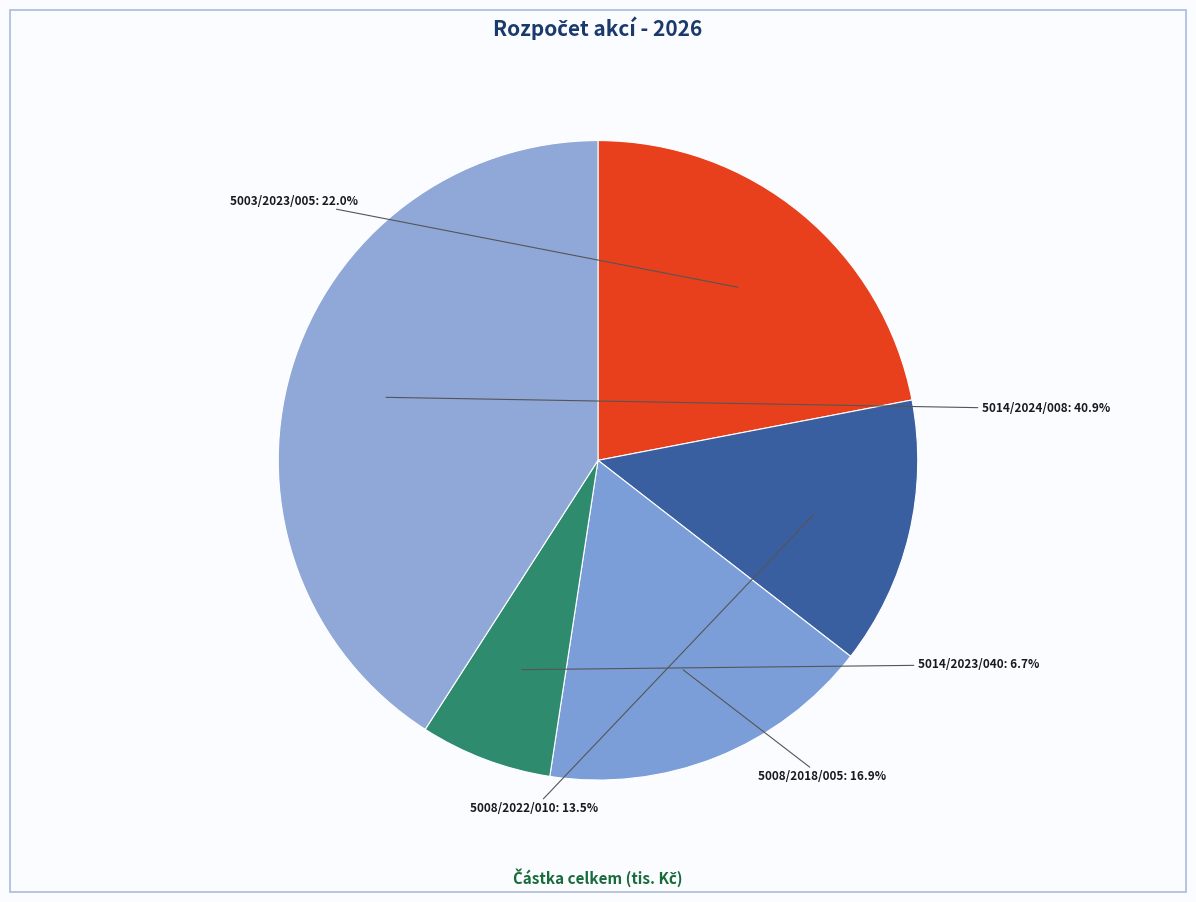

To the nearest percent, what is the difference between the 5014/2023/040 and 5008/2022/010 slice percentages?

7%